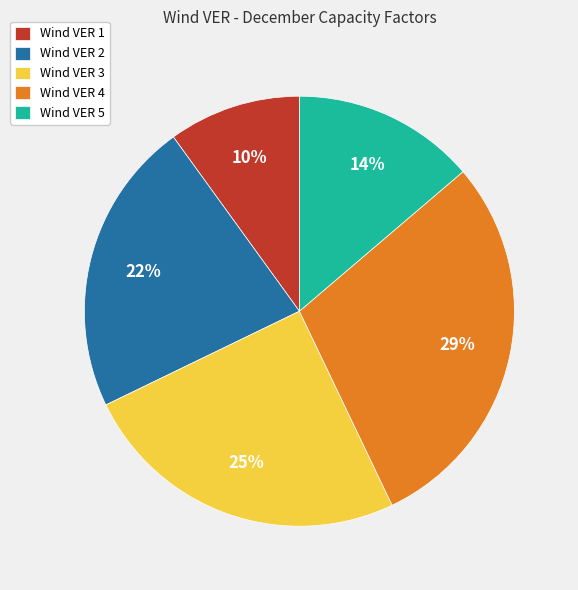

Does Wind VER 4 represent more than half of the total?

No